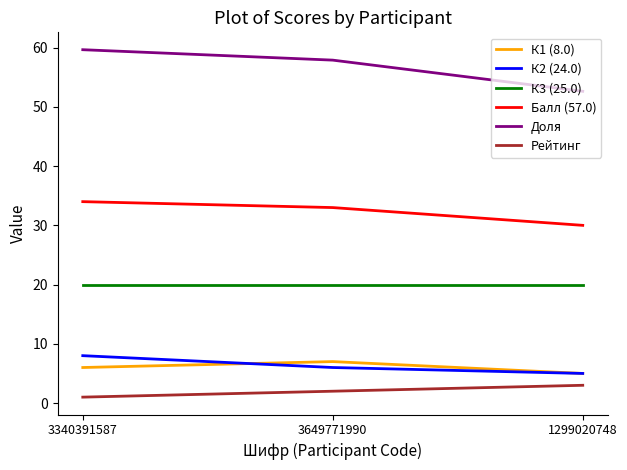

Is it true that Доля equals 57.9 at 3649771990?

True